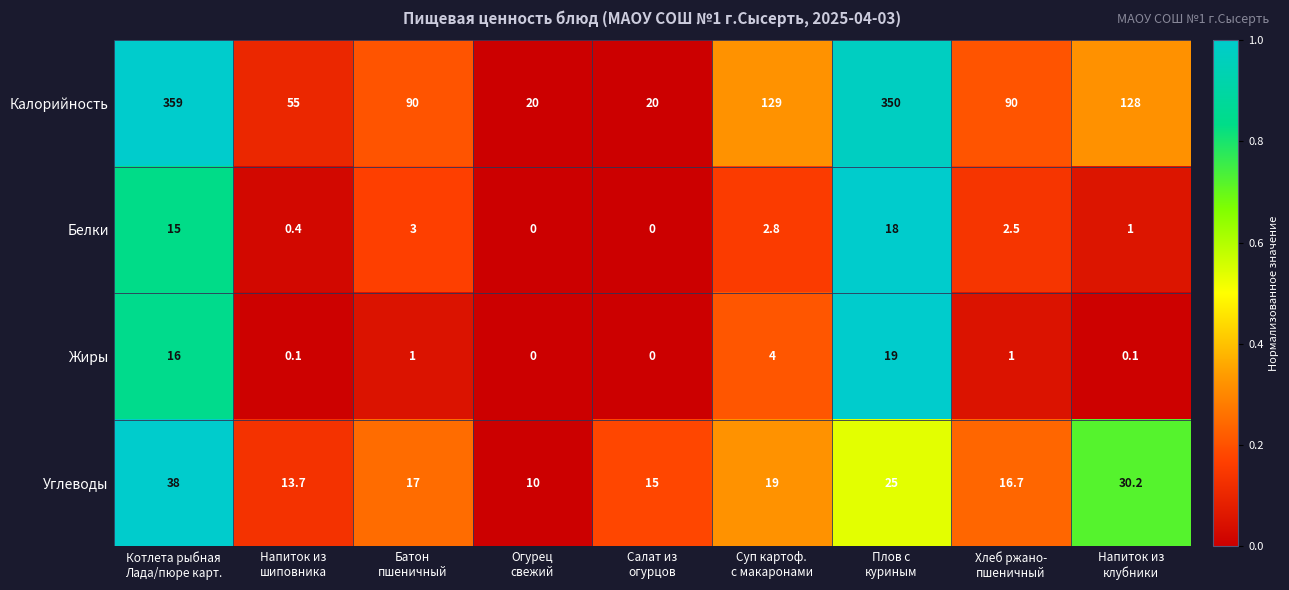

List the series in order of their peak value, lowest first.

Белки, Жиры, Углеводы, Калорийность